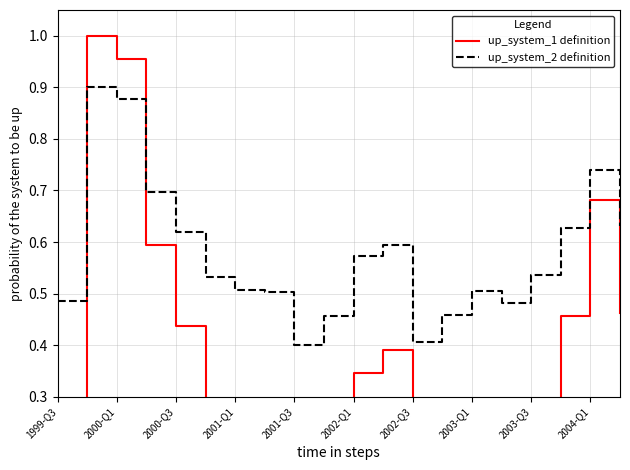

In up_system_1 definition, how many points are lower than both neighbors (excluding endpoints)?

3